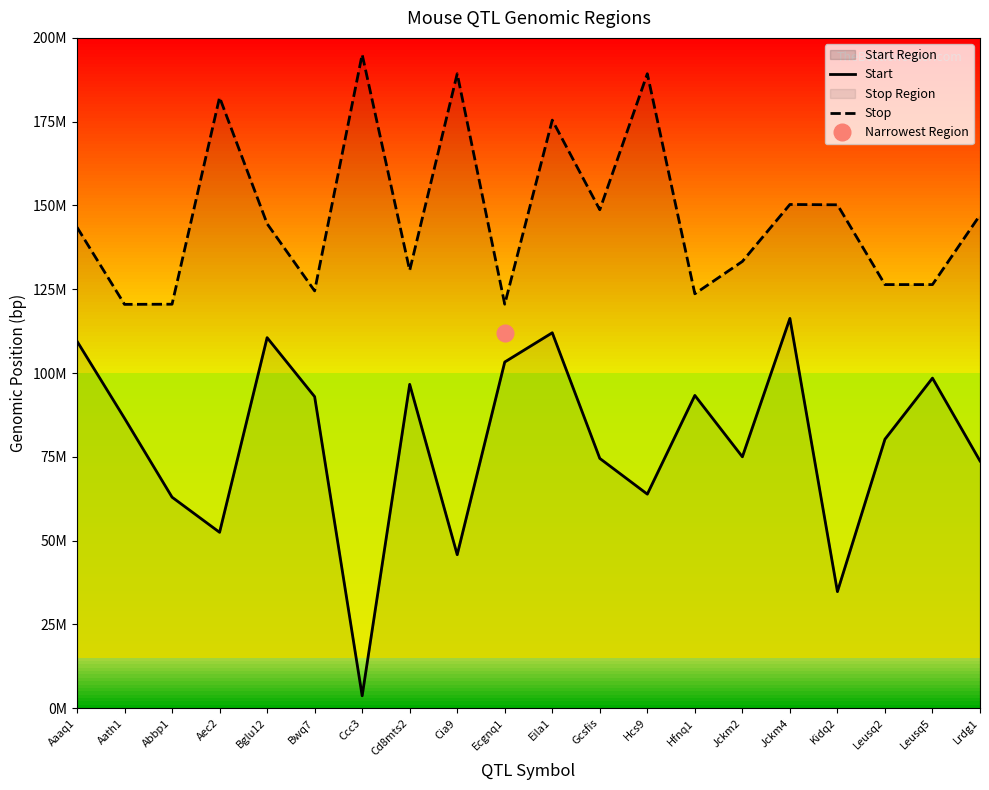

Where is Start nearest to the value 59985489?

Abbp1